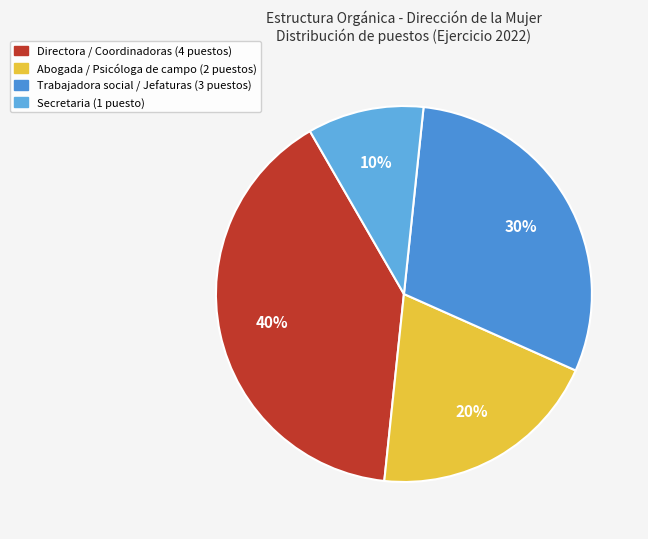

Is there any slice that represents more than half of the pie?

No